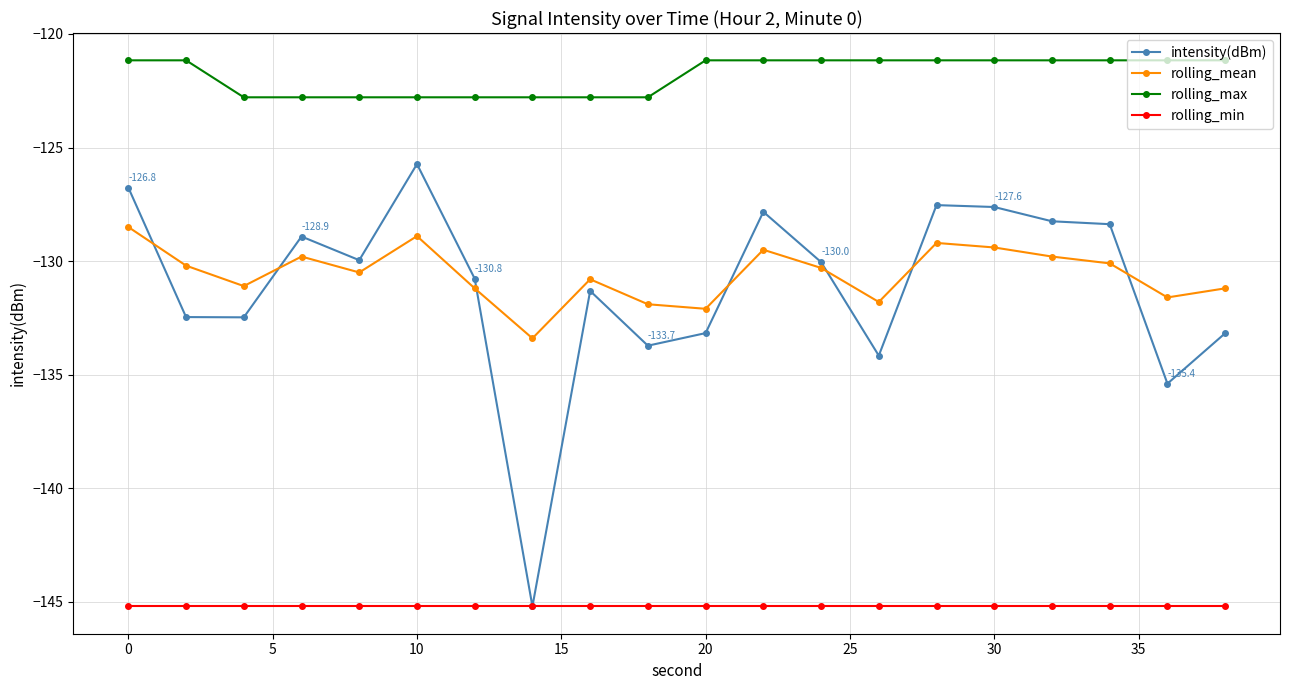

List the series in order of their peak value, lowest first.

rolling_min, rolling_mean, intensity(dBm), rolling_max